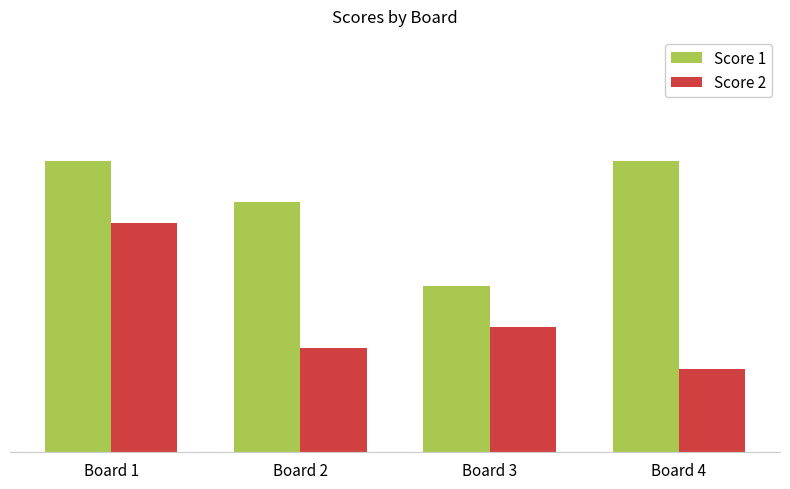

List the labels in order of Score 1 value, largest first.

Board 1, Board 4, Board 2, Board 3